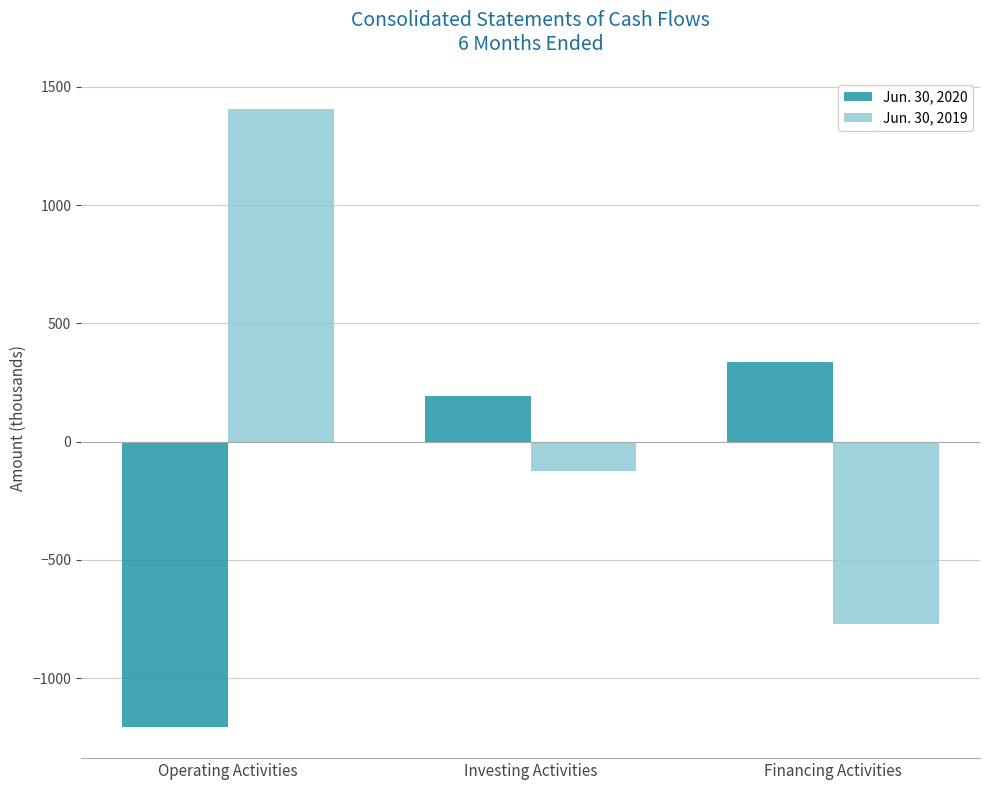

What is the label of the 2nd bar from the left?

Investing Activities